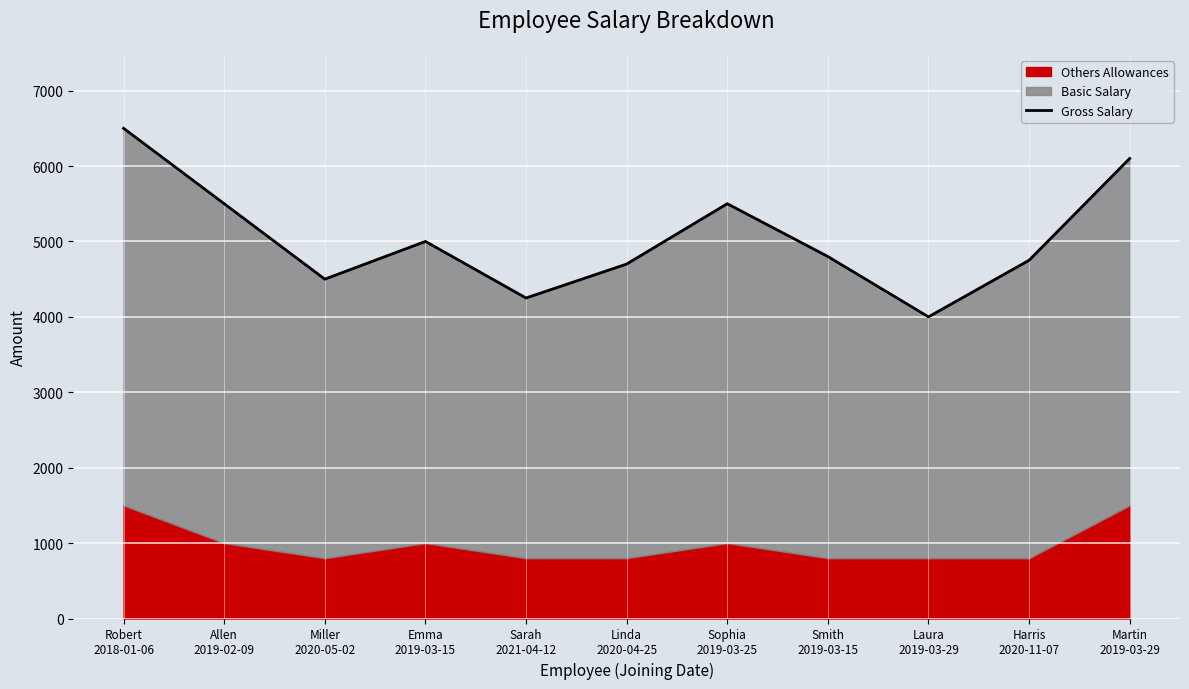

List the labels in order of value, largest first.

Robert
2018-01-06, Martin
2019-03-29, Allen
2019-02-09, Sophia
2019-03-25, Emma
2019-03-15, Smith
2019-03-15, Harris
2020-11-07, Linda
2020-04-25, Miller
2020-05-02, Sarah
2021-04-12, Laura
2019-03-29